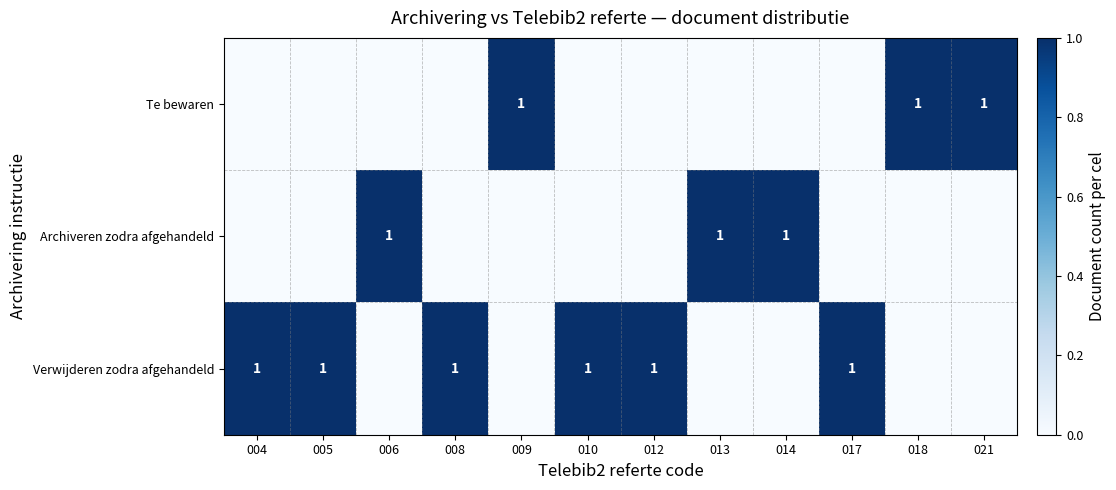

True or false: Archiveren zodra afgehandeld has a value of 0 at 014.

False